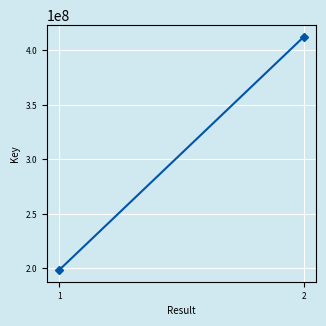

Approximately how many times larger is the value at 2 compared to 1?

2.1